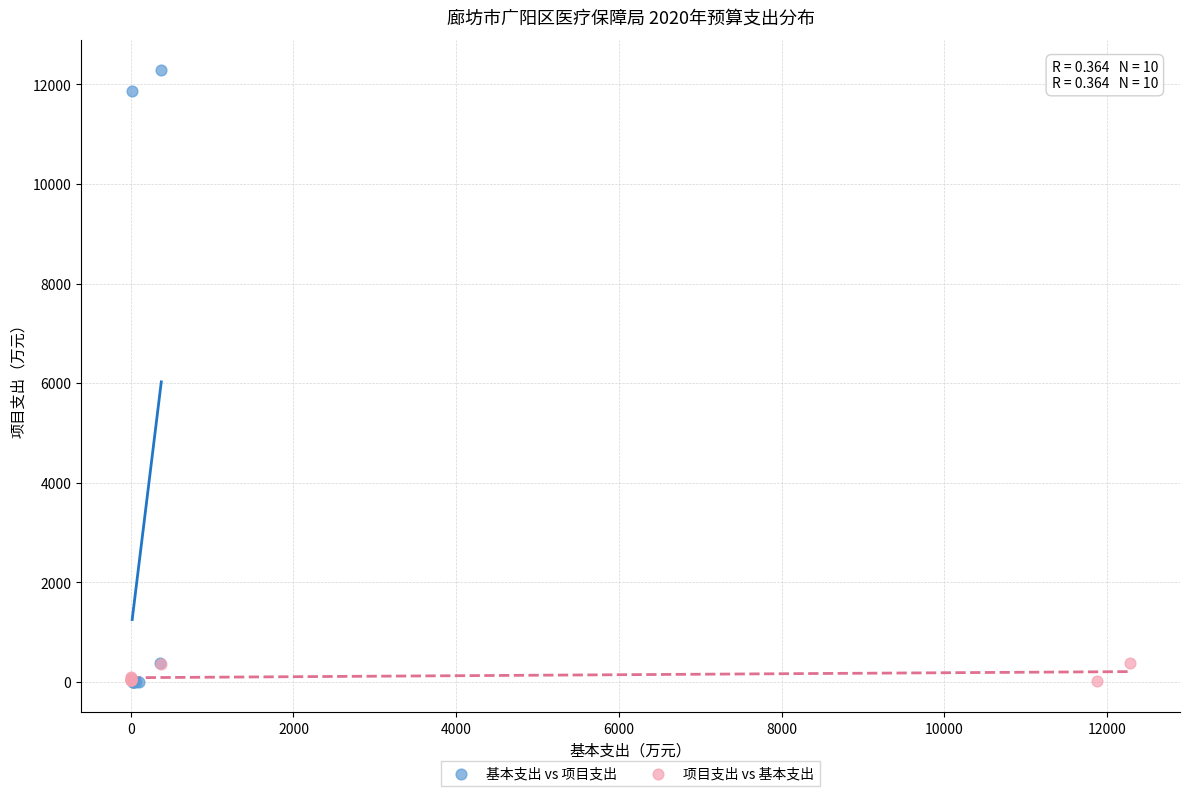

Which series contains the highest Y value?

基本支出 vs 项目支出